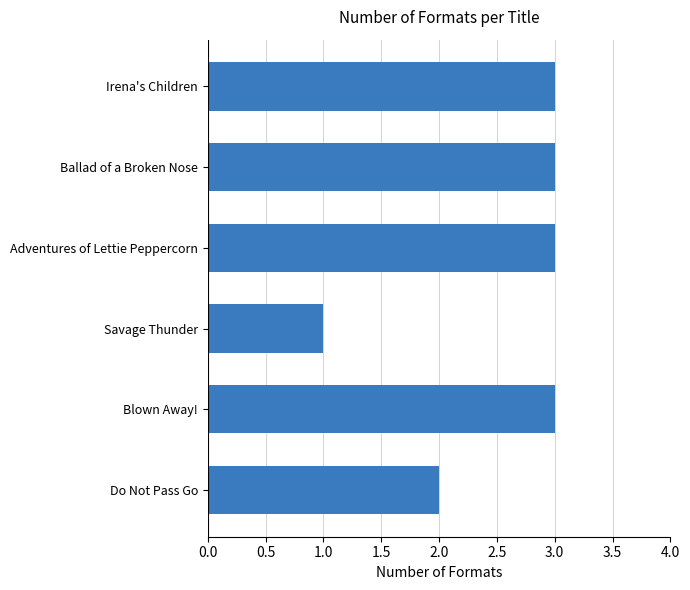

What is the ratio of the value at Ballad of a Broken Nose to the value at Adventures of Lettie Peppercorn?

1.0